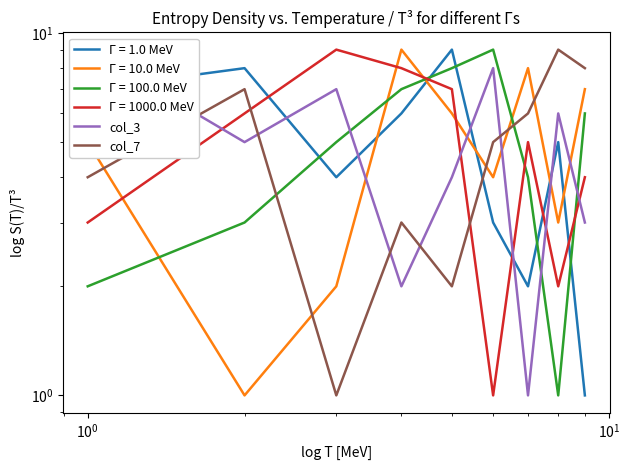

How many intersections are there between col_3 and col_7?

5